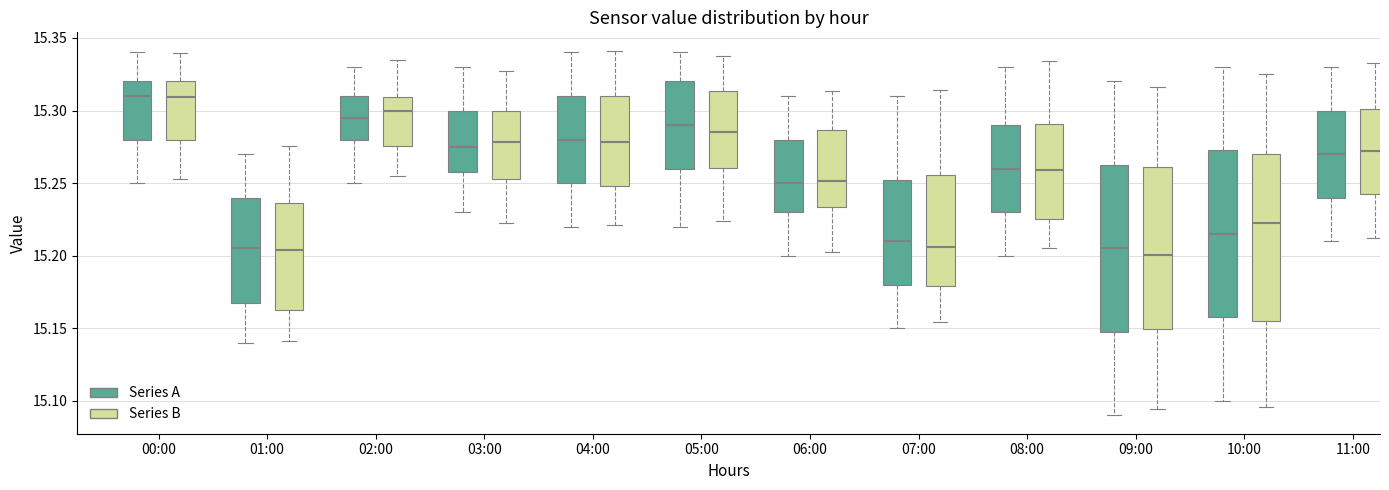

Reading left to right, transcribe this box plot: for each box, give where its median line is, the range the box spans, and where its two whiskers end, as read against the y-axis. The values are not printed on the chart, so give them approximately, as read against the axis.

00:00 (Series A): median 15.310, box 15.280 to 15.320, whiskers 15.250 to 15.340
00:00 (Series B): median 15.310, box 15.280 to 15.320, whiskers 15.255 to 15.340
01:00 (Series A): median 15.205, box 15.170 to 15.240, whiskers 15.140 to 15.270
01:00 (Series B): median 15.205, box 15.165 to 15.235, whiskers 15.140 to 15.275
02:00 (Series A): median 15.295, box 15.280 to 15.310, whiskers 15.250 to 15.330
02:00 (Series B): median 15.300, box 15.275 to 15.310, whiskers 15.255 to 15.335
03:00 (Series A): median 15.275, box 15.260 to 15.300, whiskers 15.230 to 15.330
03:00 (Series B): median 15.280, box 15.255 to 15.300, whiskers 15.225 to 15.325
04:00 (Series A): median 15.280, box 15.250 to 15.310, whiskers 15.220 to 15.340
04:00 (Series B): median 15.280, box 15.250 to 15.310, whiskers 15.220 to 15.340
05:00 (Series A): median 15.290, box 15.260 to 15.320, whiskers 15.220 to 15.340
05:00 (Series B): median 15.285, box 15.260 to 15.315, whiskers 15.225 to 15.340
06:00 (Series A): median 15.250, box 15.230 to 15.280, whiskers 15.200 to 15.310
06:00 (Series B): median 15.250, box 15.235 to 15.285, whiskers 15.205 to 15.315
07:00 (Series A): median 15.210, box 15.180 to 15.255, whiskers 15.150 to 15.310
07:00 (Series B): median 15.205, box 15.180 to 15.255, whiskers 15.155 to 15.315
08:00 (Series A): median 15.260, box 15.230 to 15.290, whiskers 15.200 to 15.330
08:00 (Series B): median 15.260, box 15.225 to 15.290, whiskers 15.205 to 15.335
09:00 (Series A): median 15.205, box 15.150 to 15.265, whiskers 15.090 to 15.320
09:00 (Series B): median 15.200, box 15.150 to 15.260, whiskers 15.095 to 15.315
10:00 (Series A): median 15.215, box 15.160 to 15.275, whiskers 15.100 to 15.330
10:00 (Series B): median 15.225, box 15.155 to 15.270, whiskers 15.095 to 15.325
11:00 (Series A): median 15.270, box 15.240 to 15.300, whiskers 15.210 to 15.330
11:00 (Series B): median 15.270, box 15.240 to 15.300, whiskers 15.210 to 15.335